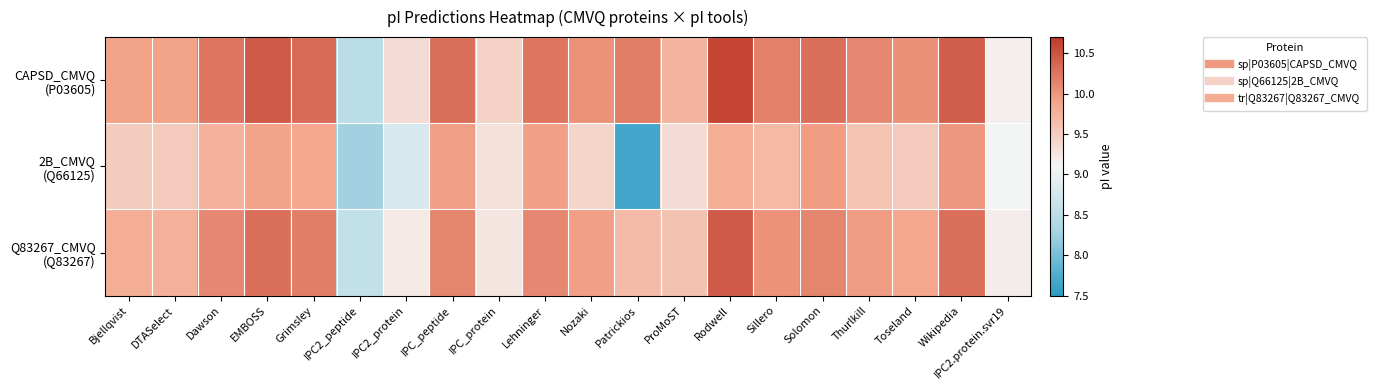

Which series changed the most between Lehninger and Patrickios?

2B_CMVQ (Q66125)